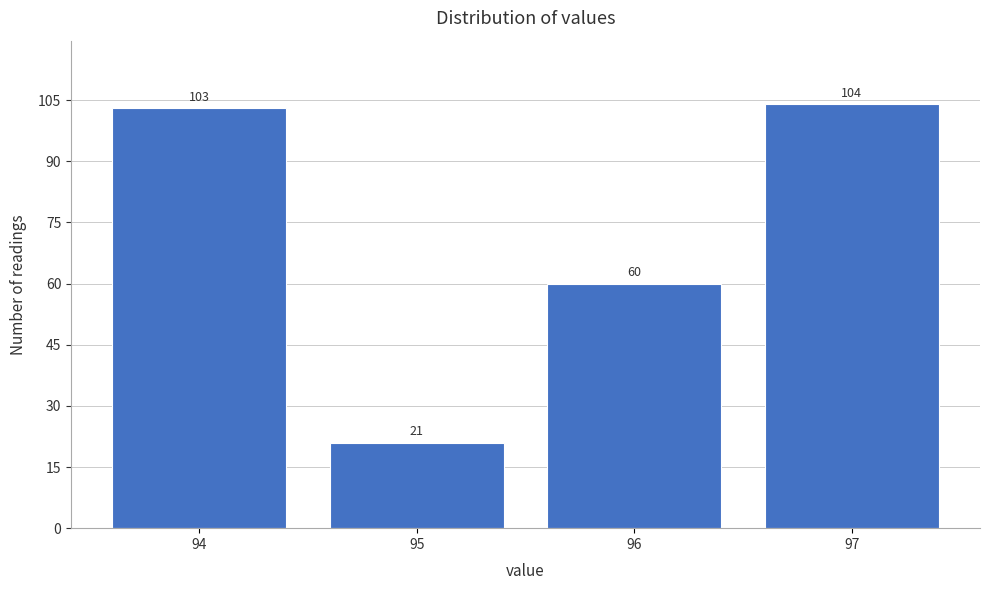

Reading right to left, list all the values displayed in this chart.

97=104	96=60	95=21	94=103